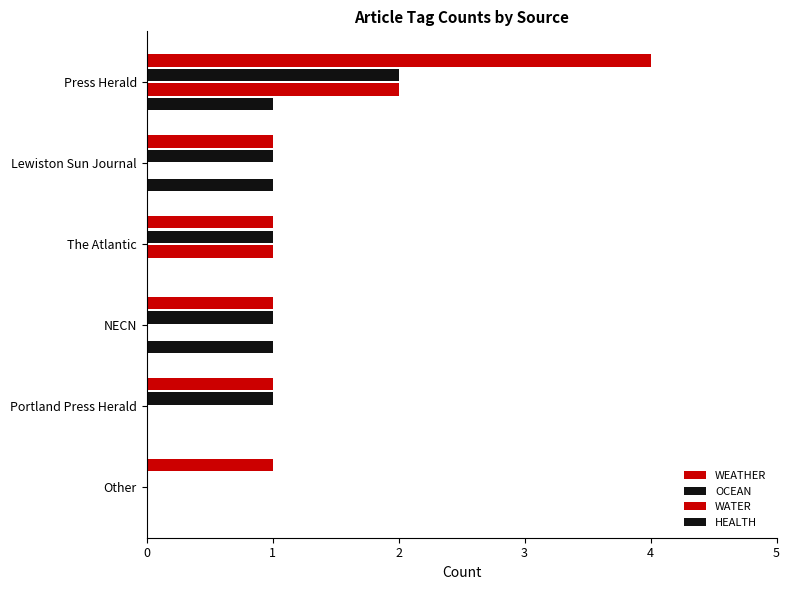

How many categories are shown in the chart?

6